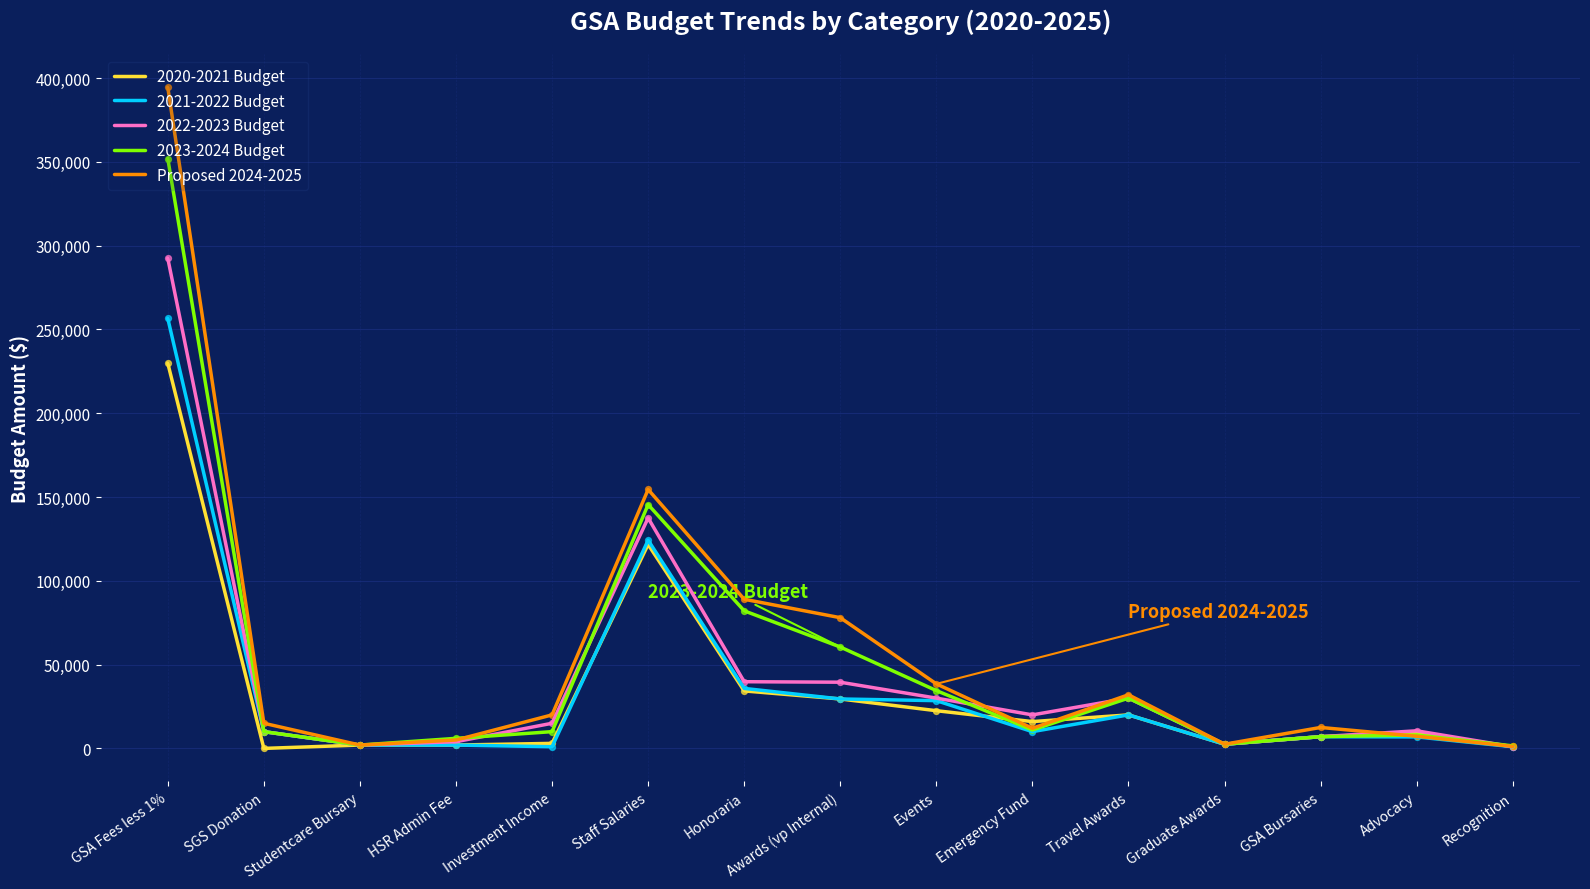

Which series has the largest total across all categories?

Proposed 2024-2025